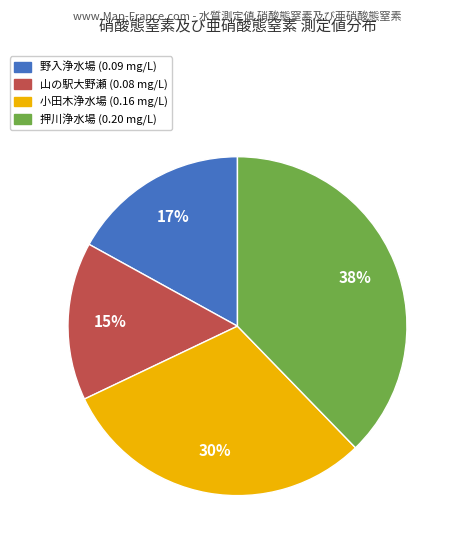

To the nearest percent, what is the average slice percentage?

25%